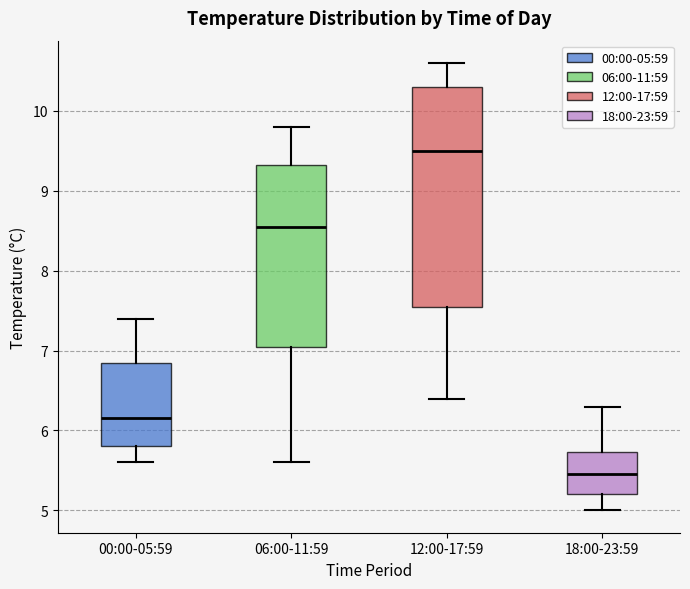

Where does the median line of the box for 06:00-11:59 sit on the y-axis? The values are not printed on the chart, so give them approximately, as read against the axis.

8.6